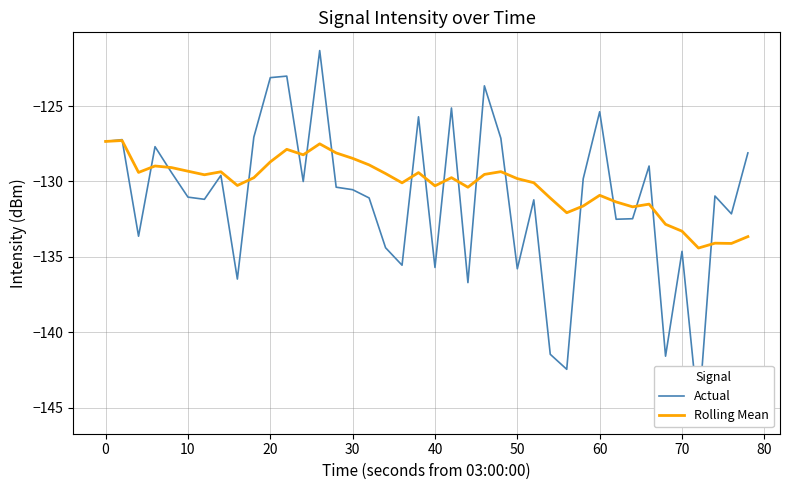

Does the chart have visible grid lines?

Yes